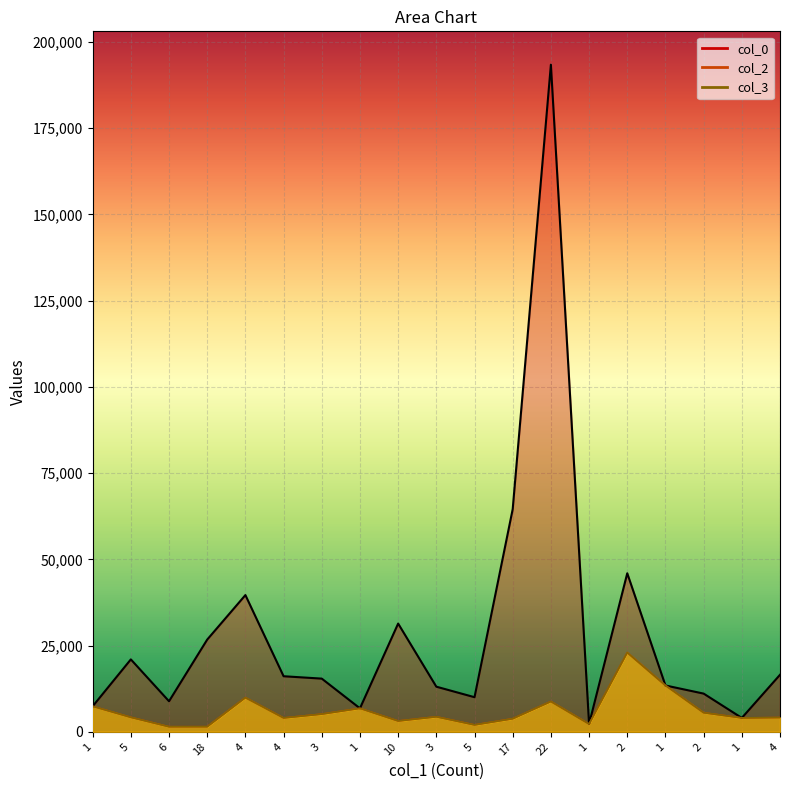

Which series changed the most between 1 and 1?

col_0